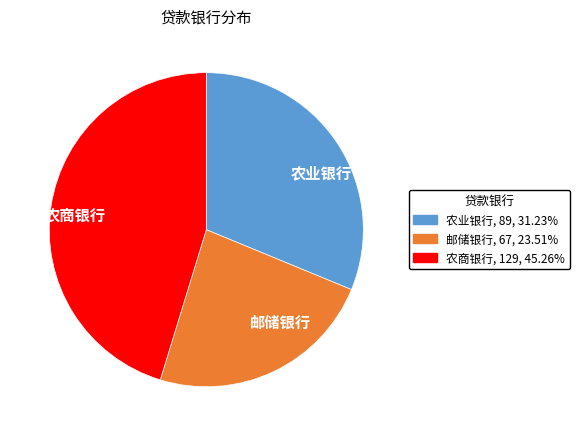

Approximately how many times larger is the value at 农业银行 compared to 邮储银行?

1.3